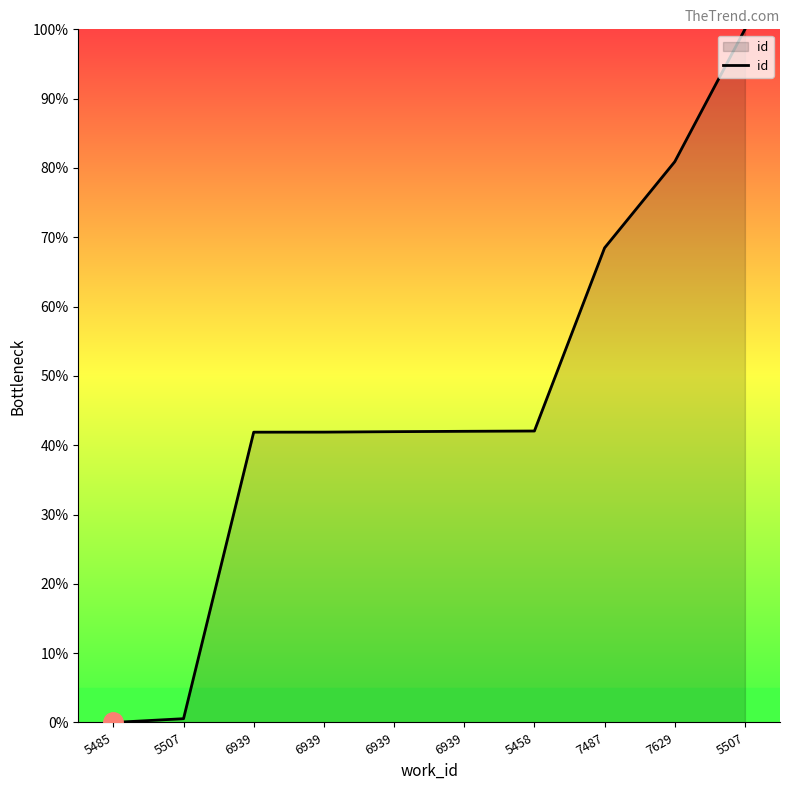

Which label corresponds to the largest value in the chart?

5507